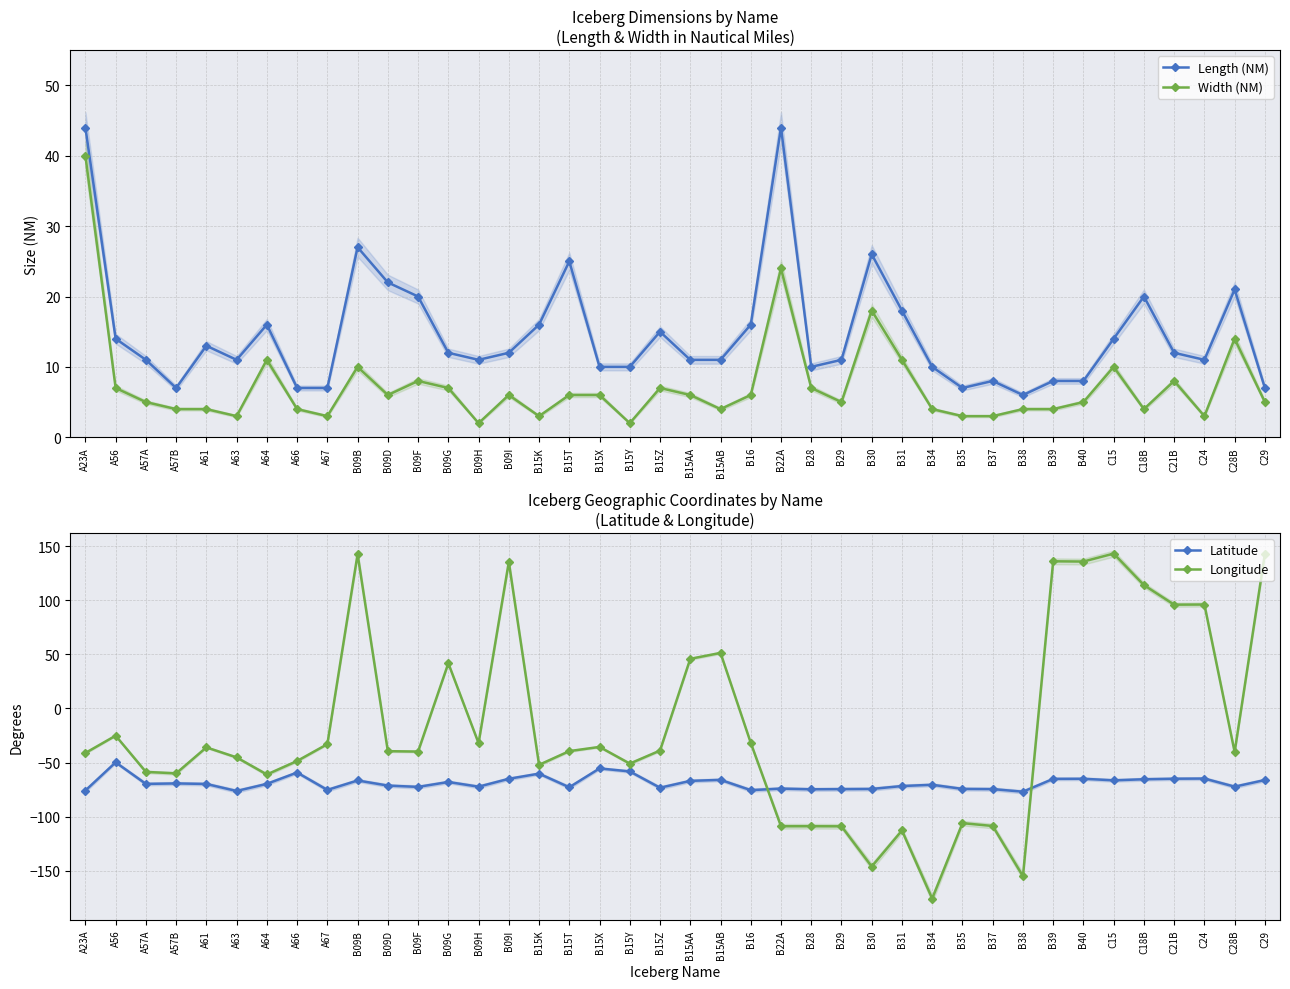

Which series has the largest range (max minus min)?

Longitude